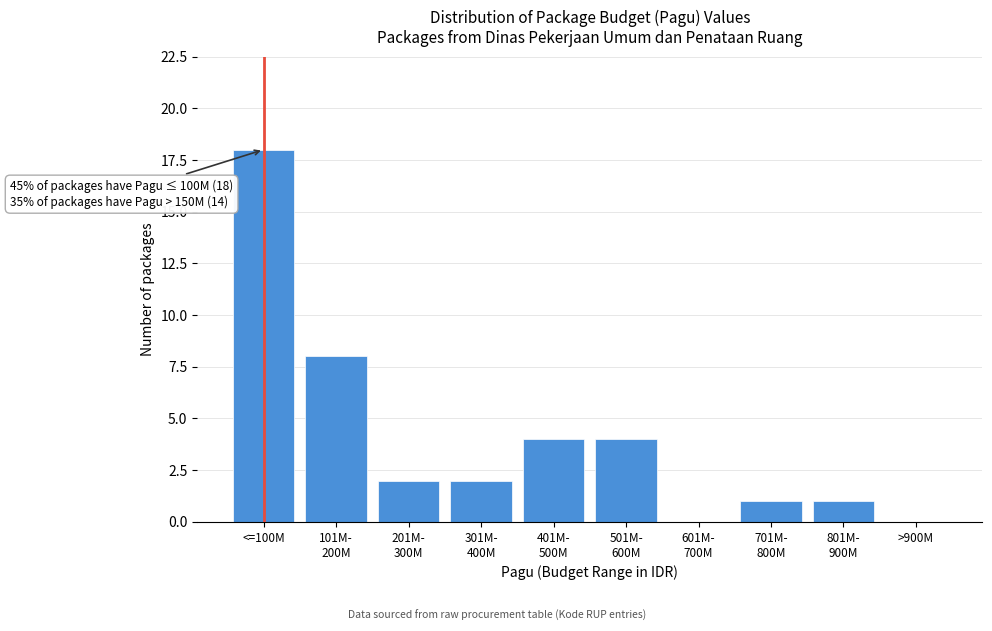

Which label corresponds to the largest value in the chart?

<=100M